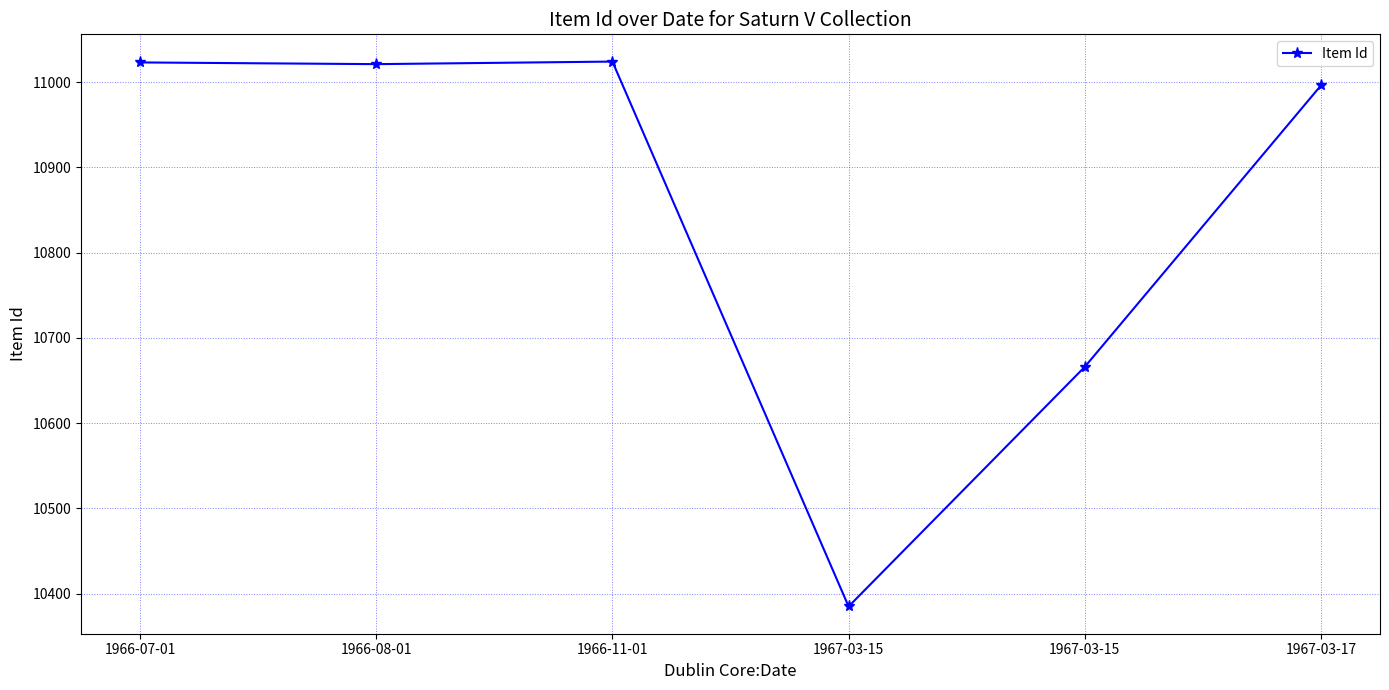

Approximately how many times larger is the value at 1967-03-15 compared to 1966-07-01?

1.0